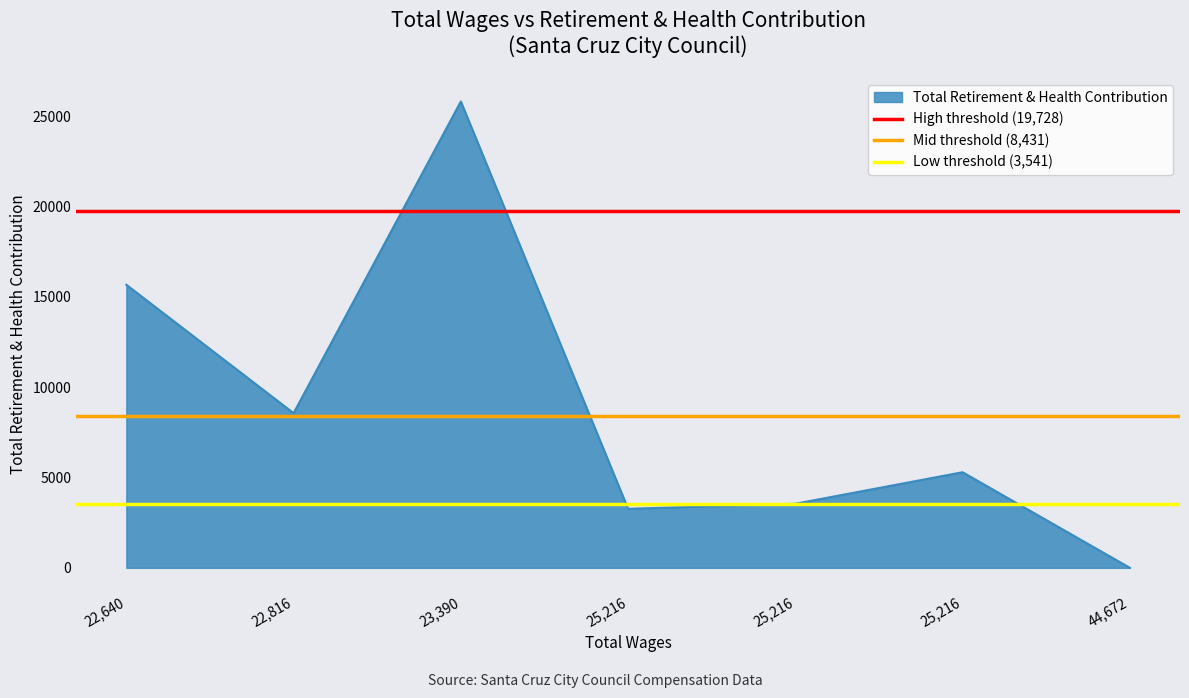

What is the maximum value for High threshold (19,728)?

19727.8